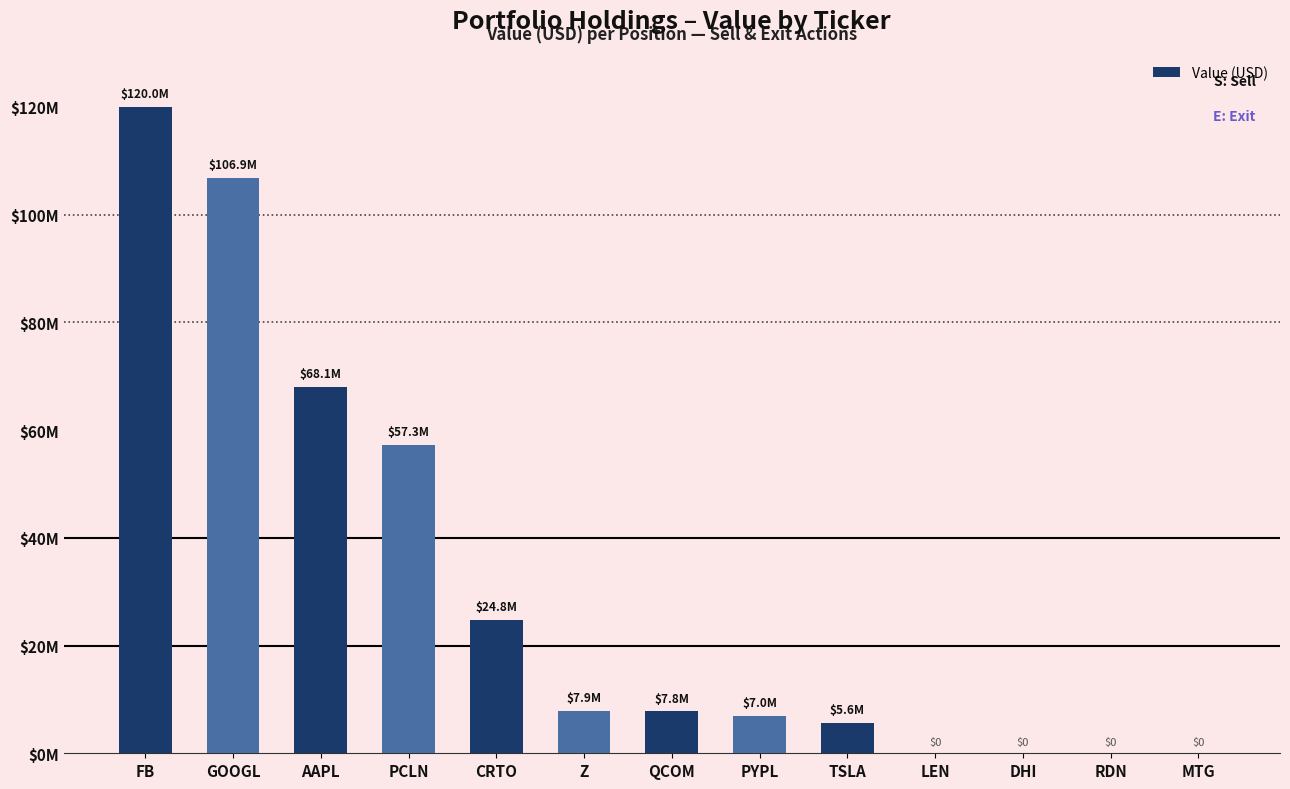

What is the change in value from CRTO to LEN?

-24826000